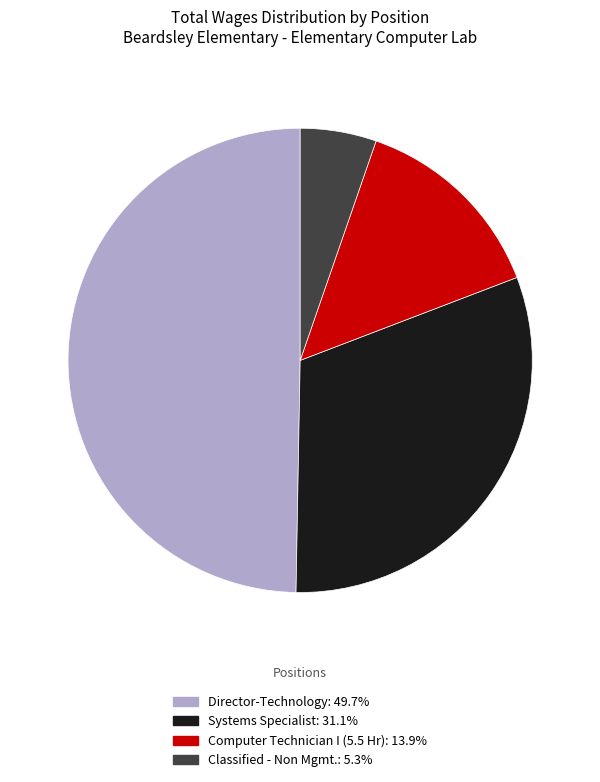

Approximately how many times larger is the value at Director-Technology: 49.7% compared to Computer Technician I (5.5 Hr): 13.9%?

3.6